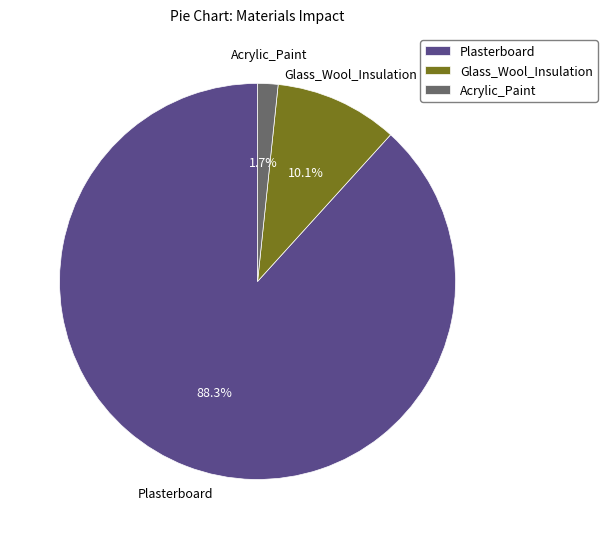

What percentage is the Glass_Wool_Insulation slice, to the nearest percent?

10%